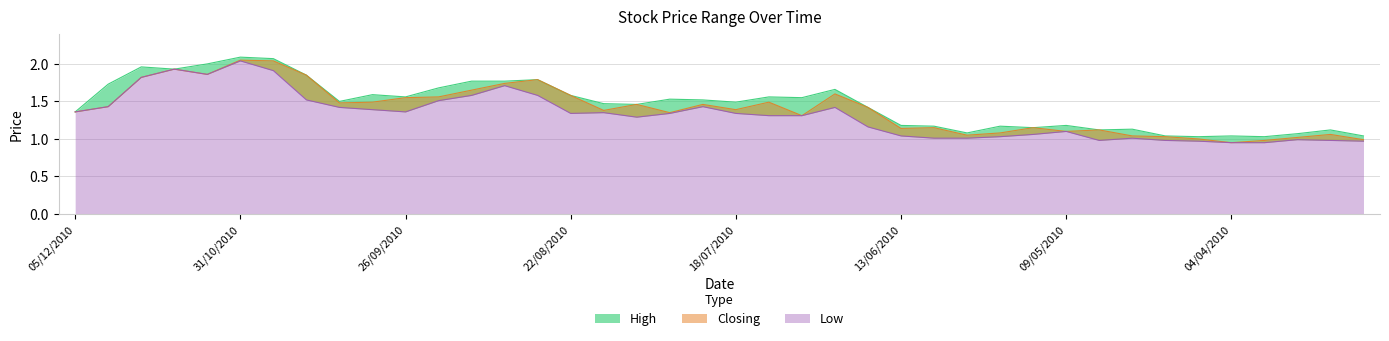

Reading left to right, extract all data points from this chart.

High: 05/12/2010=1.4	28/11/2010=1.7	21/11/2010=2.0	14/11/2010=1.9	07/11/2010=2.0	31/10/2010=2.1	24/10/2010=2.1	17/10/2010=1.9	10/10/2010=1.5	03/10/2010=1.6	26/09/2010=1.6	19/09/2010=1.7	13/09/2010=1.8	05/09/2010=1.8	29/08/2010=1.8	22/08/2010=1.6	15/08/2010=1.5	08/08/2010=1.5	01/08/2010=1.5	25/07/2010=1.5	18/07/2010=1.5	11/07/2010=1.6	04/07/2010=1.6	27/06/2010=1.7	20/06/2010=1.4	13/06/2010=1.2	06/06/2010=1.2	30/05/2010=1.1	23/05/2010=1.2	16/05/2010=1.1	09/05/2010=1.2	02/05/2010=1.1	25/04/2010=1.1	18/04/2010=1.0	11/04/2010=1.0	04/04/2010=1.0	28/03/2010=1.0	21/03/2010=1.1	14/03/2010=1.1	07/03/2010=1.0
Closing: 05/12/2010=1.4	28/11/2010=1.4	21/11/2010=1.8	14/11/2010=1.9	07/11/2010=1.9	31/10/2010=2.0	24/10/2010=2.0	17/10/2010=1.9	10/10/2010=1.5	03/10/2010=1.5	26/09/2010=1.6	19/09/2010=1.6	13/09/2010=1.6	05/09/2010=1.7	29/08/2010=1.8	22/08/2010=1.6	15/08/2010=1.4	08/08/2010=1.5	01/08/2010=1.4	25/07/2010=1.5	18/07/2010=1.4	11/07/2010=1.5	04/07/2010=1.3	27/06/2010=1.6	20/06/2010=1.4	13/06/2010=1.1	06/06/2010=1.1	30/05/2010=1.1	23/05/2010=1.1	16/05/2010=1.1	09/05/2010=1.1	02/05/2010=1.1	25/04/2010=1.0	18/04/2010=1.0	11/04/2010=1.0	04/04/2010=0.9	28/03/2010=1.0	21/03/2010=1.0	14/03/2010=1.1	07/03/2010=1.0
Low: 05/12/2010=1.4	28/11/2010=1.4	21/11/2010=1.8	14/11/2010=1.9	07/11/2010=1.9	31/10/2010=2.0	24/10/2010=1.9	17/10/2010=1.5	10/10/2010=1.4	03/10/2010=1.4	26/09/2010=1.4	19/09/2010=1.5	13/09/2010=1.6	05/09/2010=1.7	29/08/2010=1.6	22/08/2010=1.3	15/08/2010=1.4	08/08/2010=1.3	01/08/2010=1.3	25/07/2010=1.4	18/07/2010=1.3	11/07/2010=1.3	04/07/2010=1.3	27/06/2010=1.4	20/06/2010=1.2	13/06/2010=1.0	06/06/2010=1.0	30/05/2010=1.0	23/05/2010=1.0	16/05/2010=1.1	09/05/2010=1.1	02/05/2010=1.0	25/04/2010=1.0	18/04/2010=1.0	11/04/2010=1.0	04/04/2010=0.9	28/03/2010=0.9	21/03/2010=1.0	14/03/2010=1.0	07/03/2010=1.0